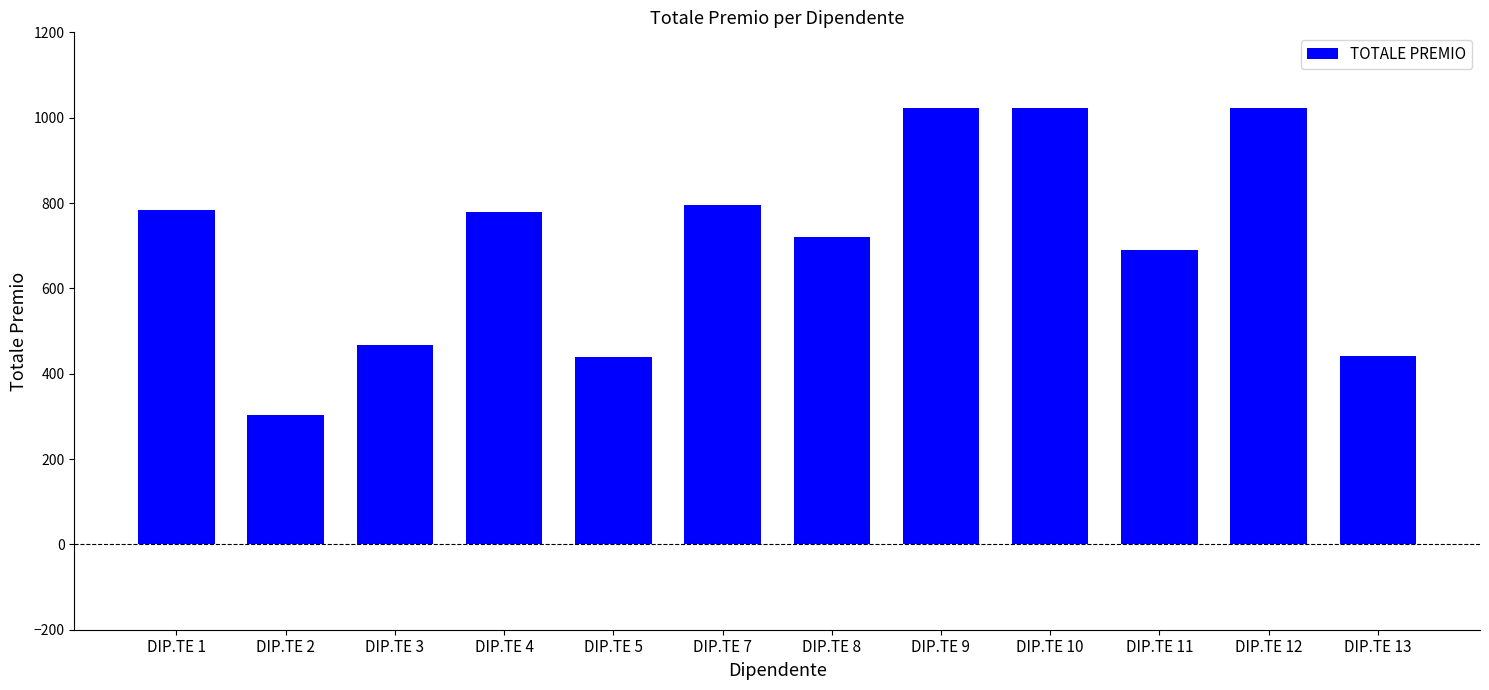

Is it true that the value at DIP.TE 2 is 304.1?

True